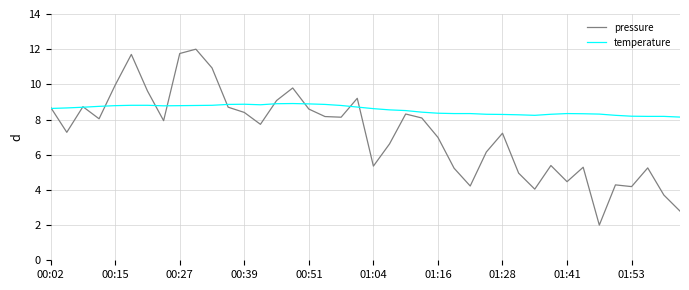

List the series in order of their overall mean, lowest first.

pressure, temperature